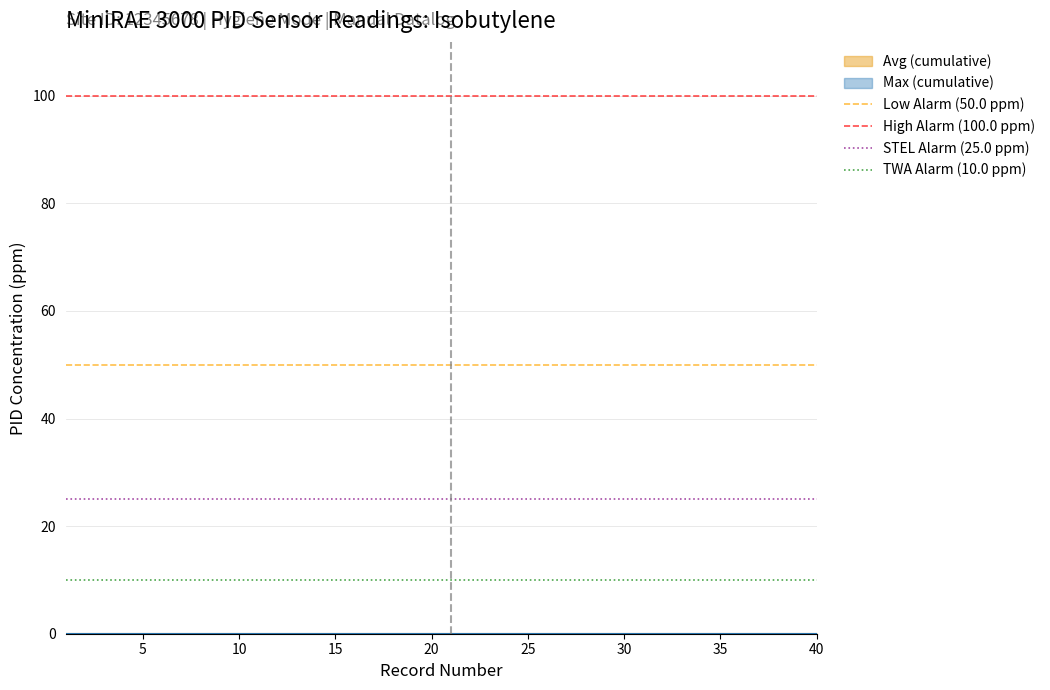

How many lines are shown in the chart?

4